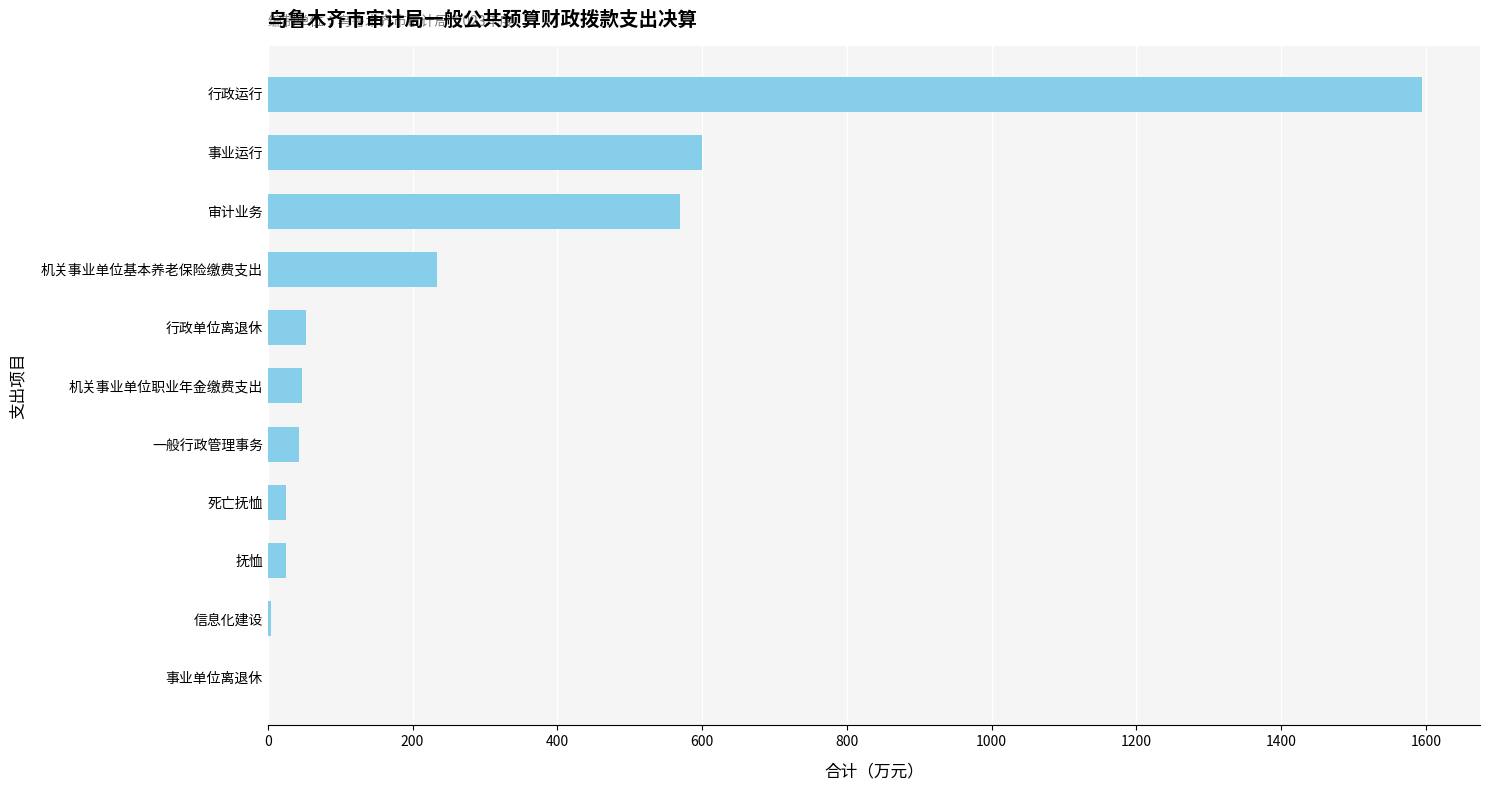

The chart shows a value of 600.0 at 事业运行. True or false?

True